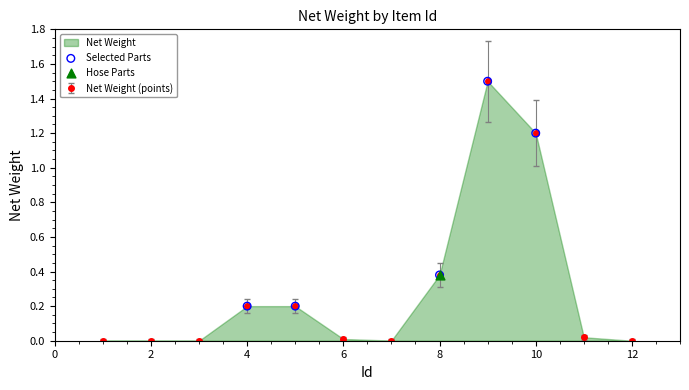

Between 10 and 4, which is larger?

10